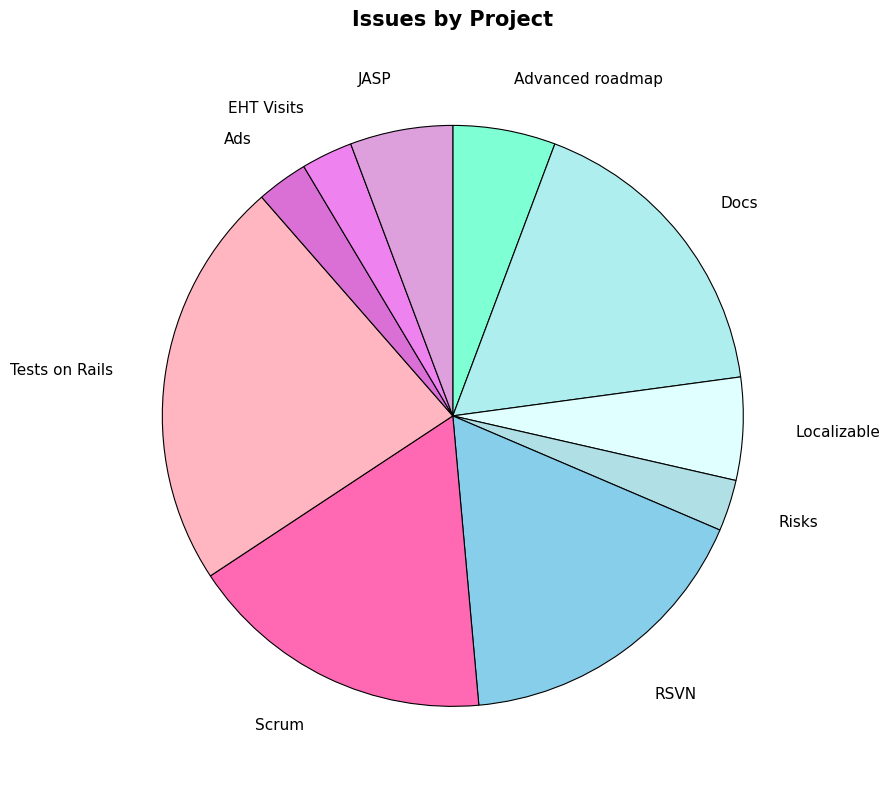

Which slice is the largest?

Tests on Rails